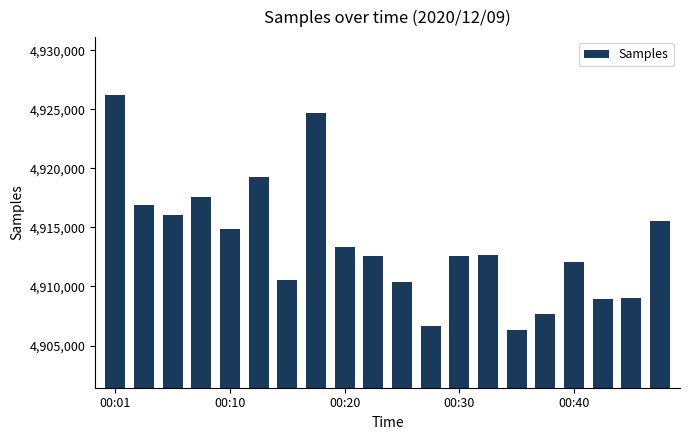

How many bars are there in total?

20